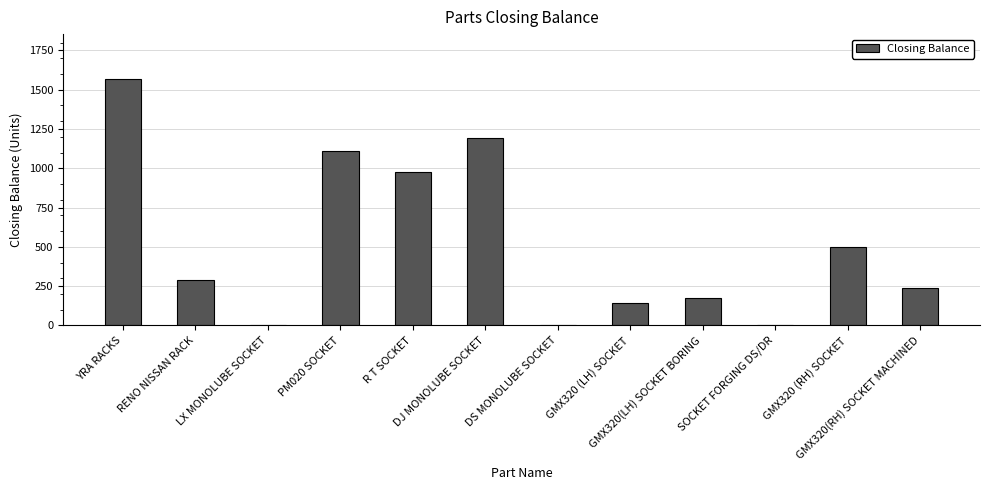

The chart shows a value of 288 at RENO NISSAN RACK. True or false?

True